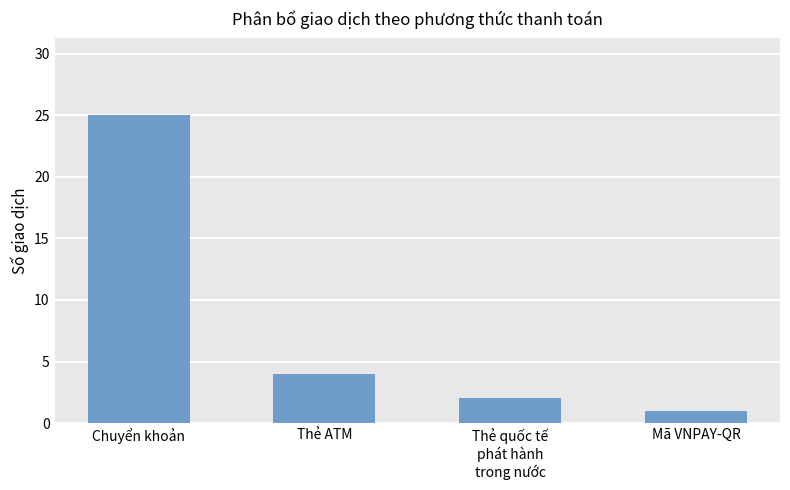

What is the minimum value shown in the chart?

1